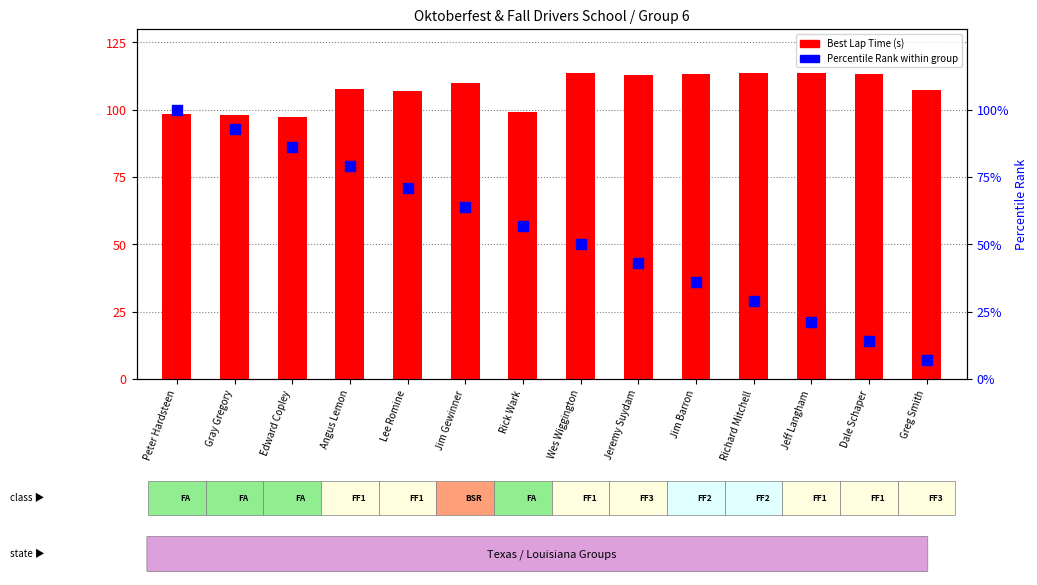

Is the value of Best Lap Time (s) at Peter Hardsteen greater than the value of Percentile Rank at Dale Schaper?

Yes